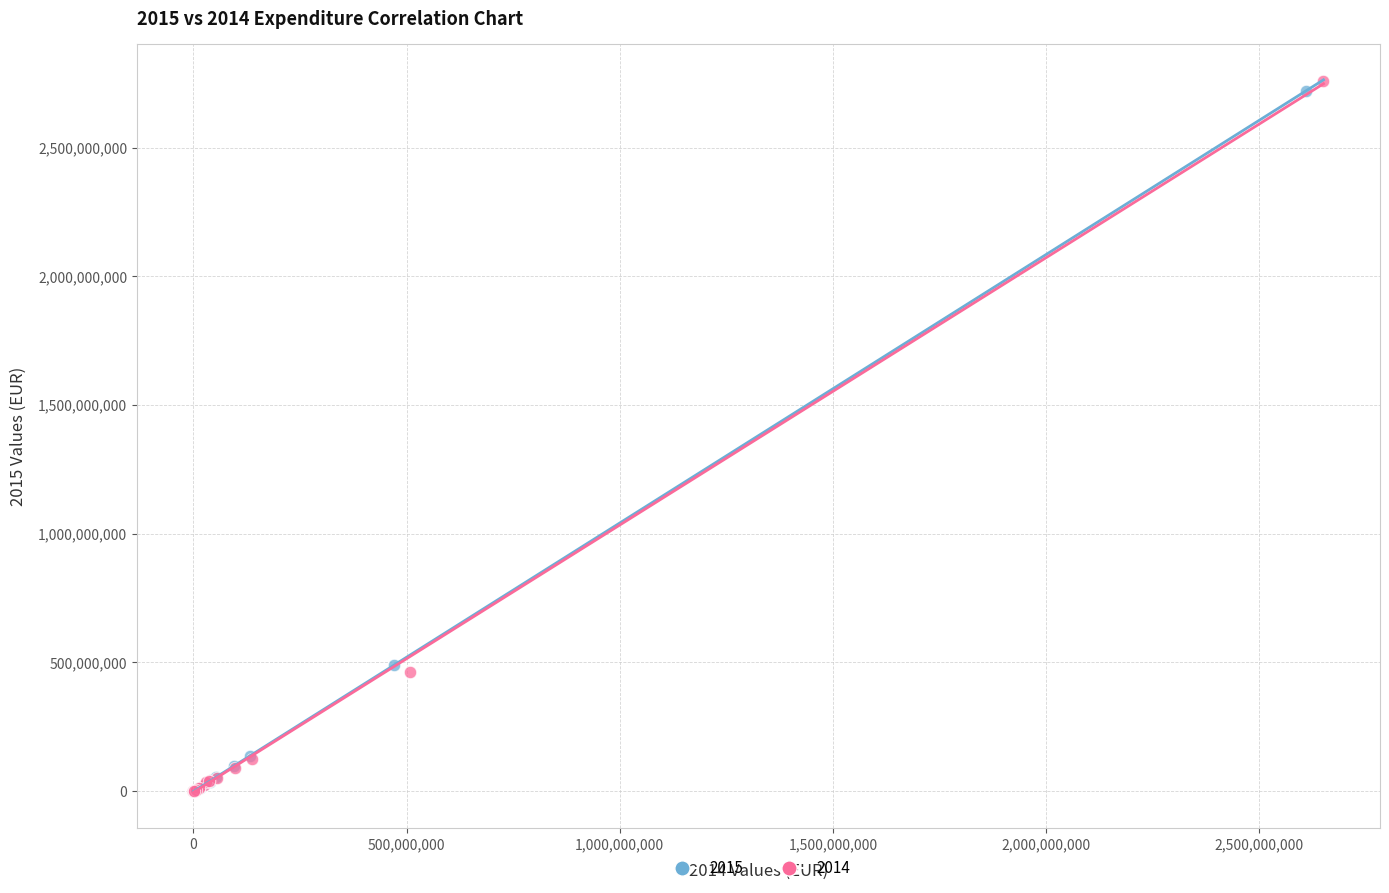

Which series has the widest spread of Y values?

2014